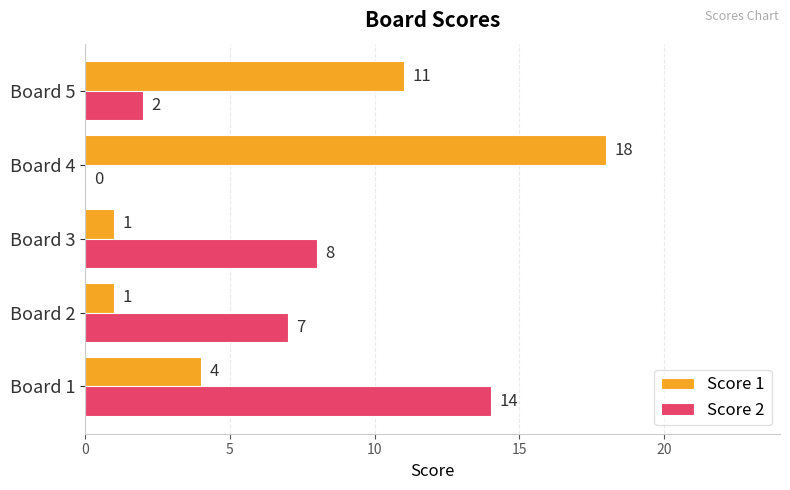

What is the greatest value displayed?

18